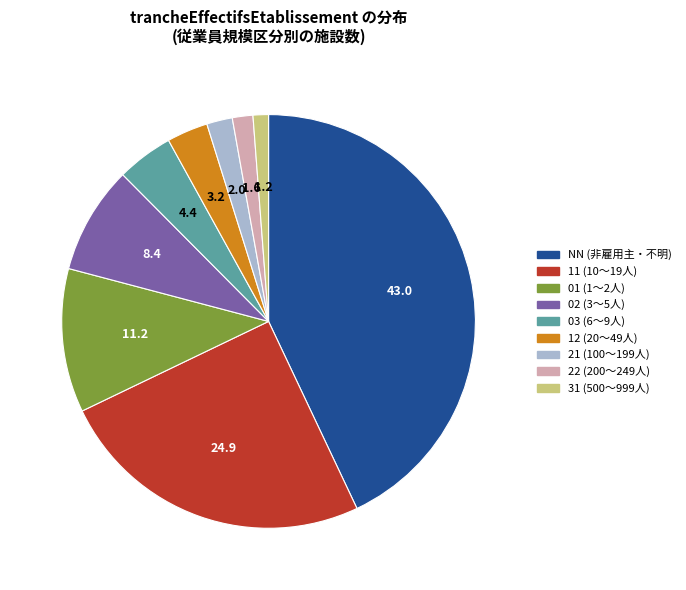

What is the ratio of the value at 02 to the value at 22?

5.2